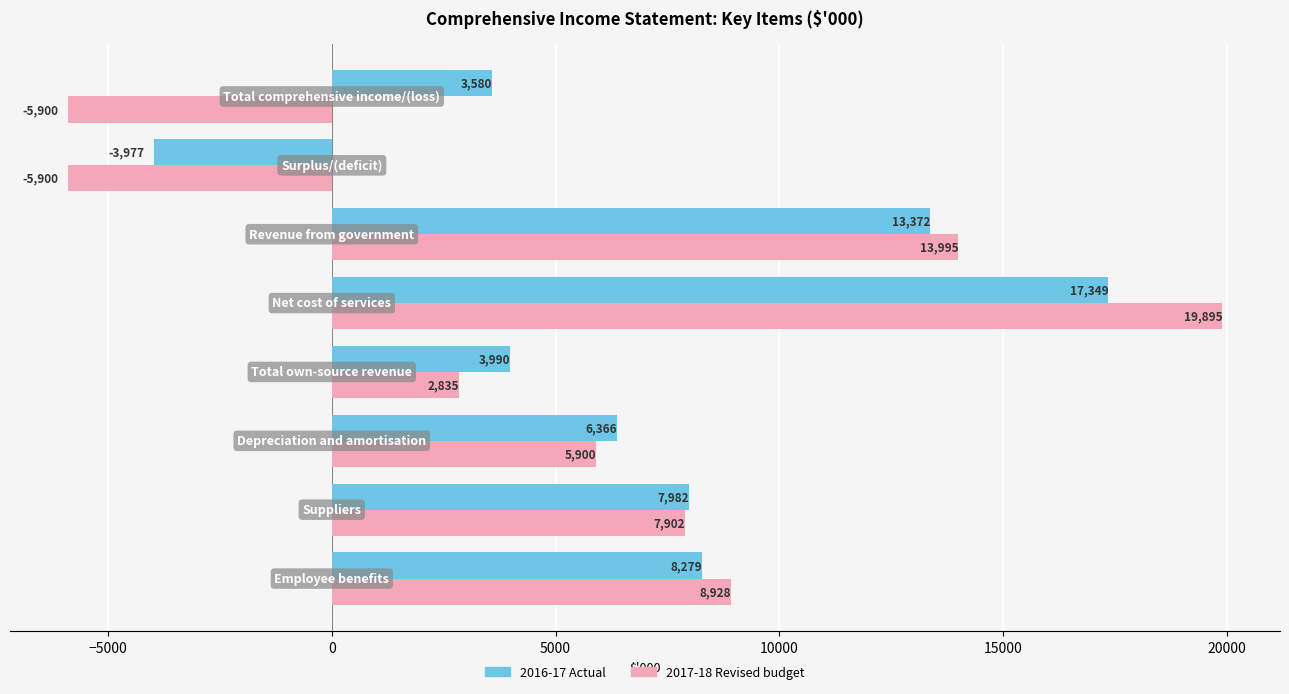

What are all the series names shown in the legend?

2016-17 Actual, 2017-18 Revised budget